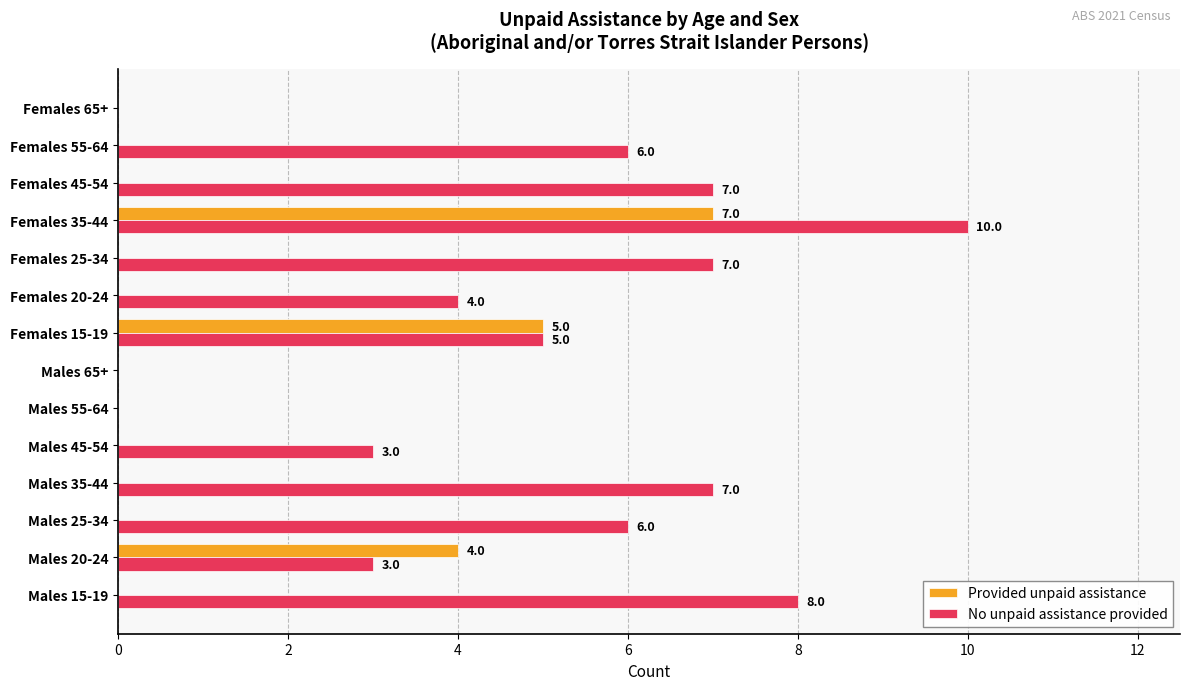

The No unpaid assistance provided series shows 8 at Males 15-19. True or false?

True